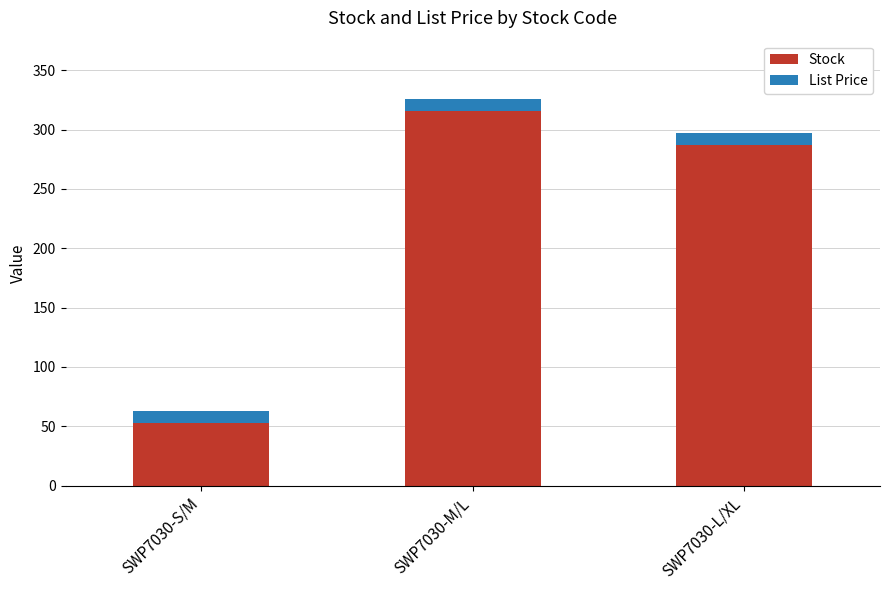

Is it true that Stock equals 464.5 at SWP7030-M/L?

False